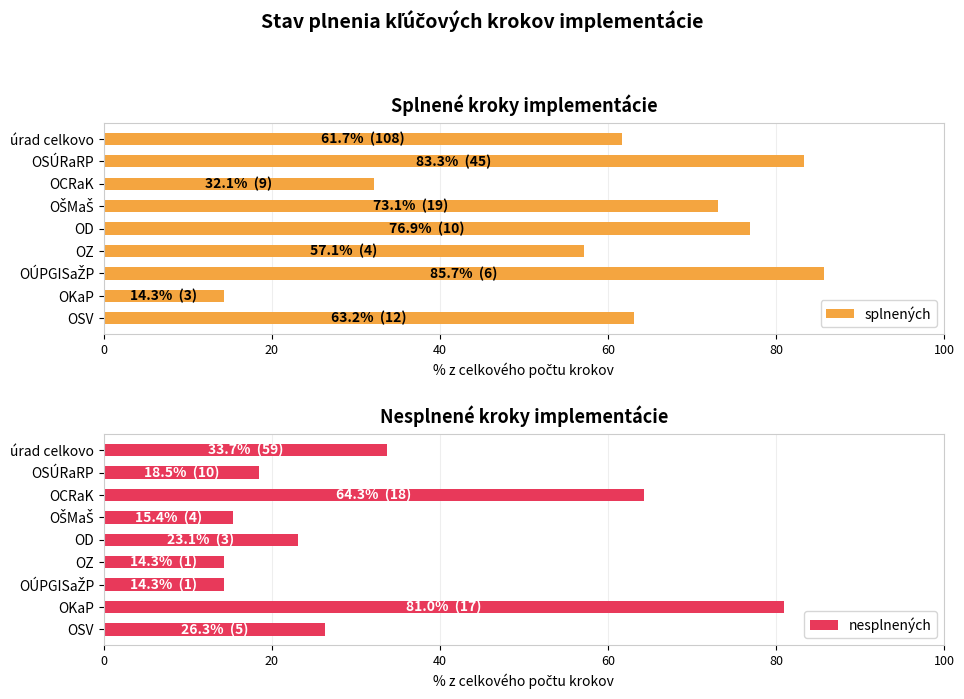

The value of splnených at OSV is 89.5. True or false?

False